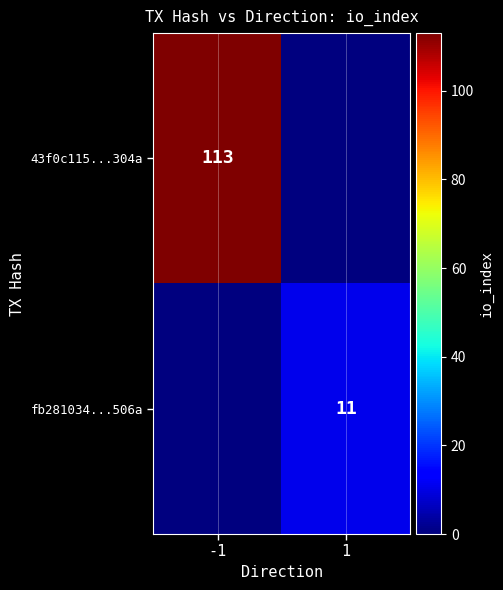

Is the value of fb281034...506a at 1 greater than the value of 43f0c115...304a at -1?

No